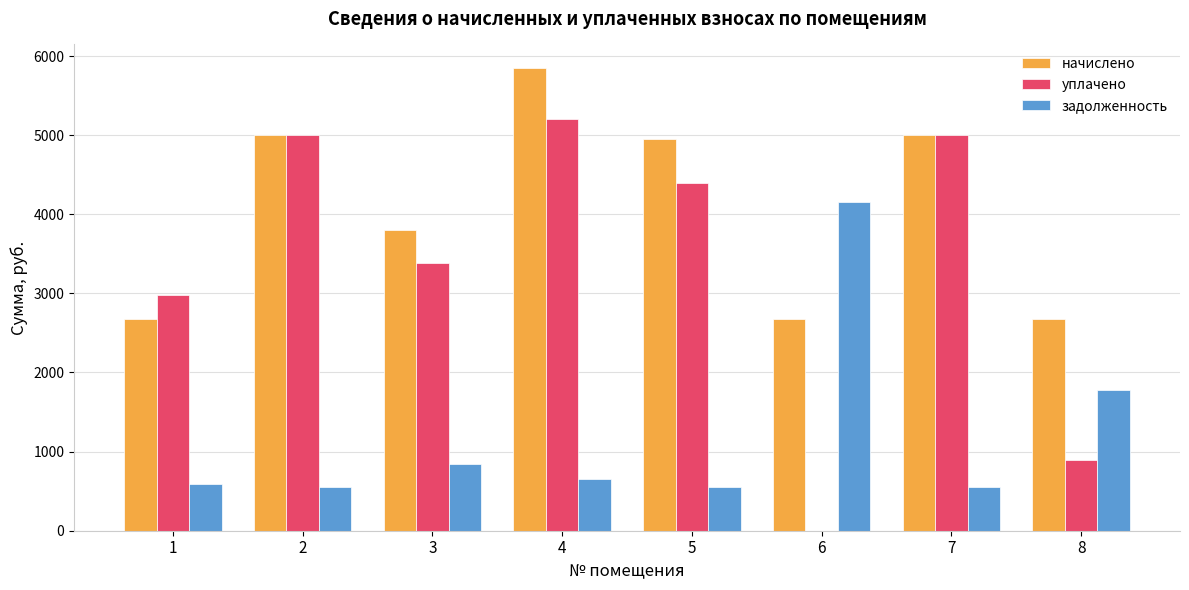

The value of задолженность at 3 is 844.8. True or false?

True